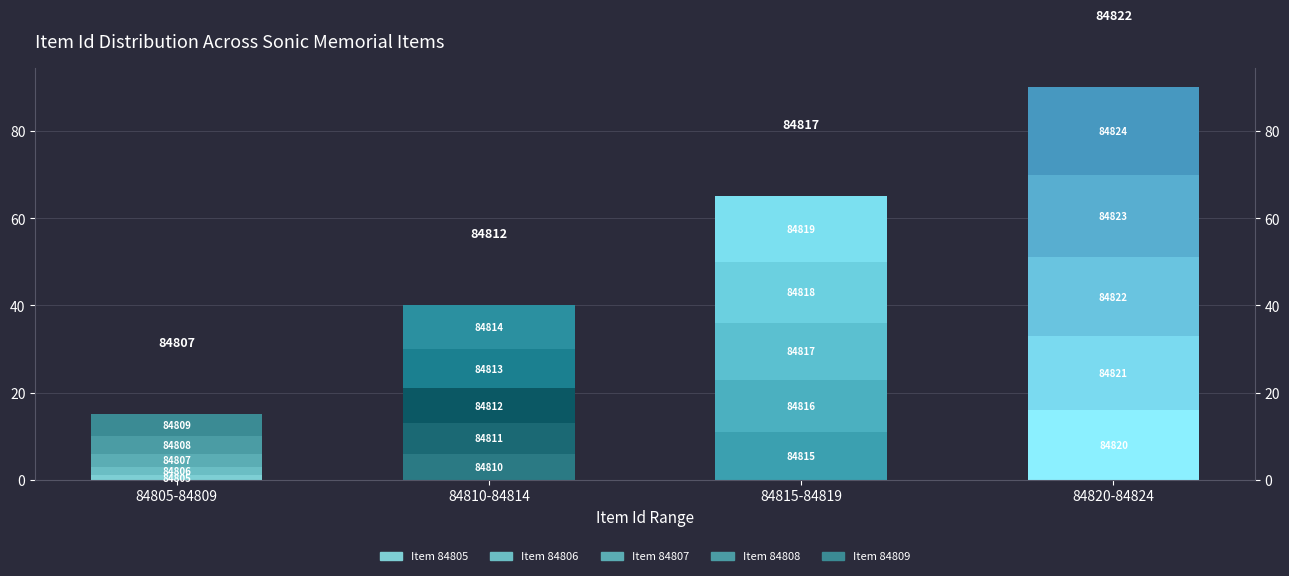

What position from the right is 84815-84819?

2